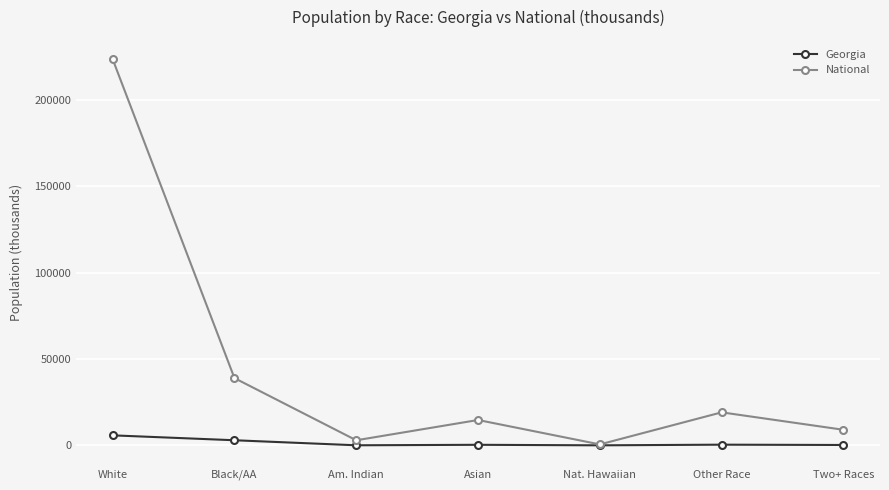

What is the total value across all series at Other Race?

19496.2